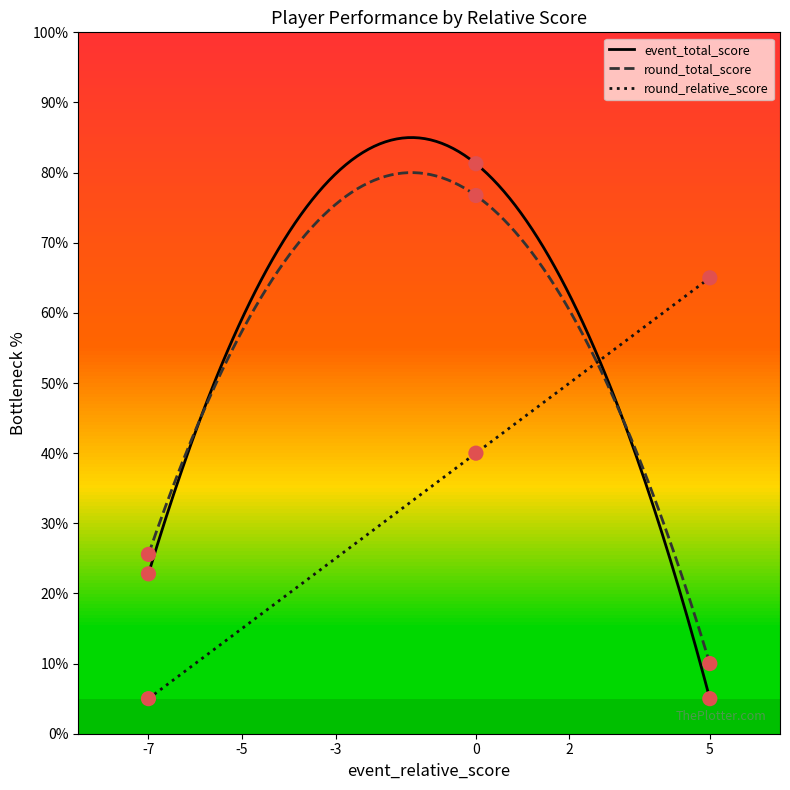

What are all the series names shown in the legend?

event_total_score, round_total_score, round_relative_score